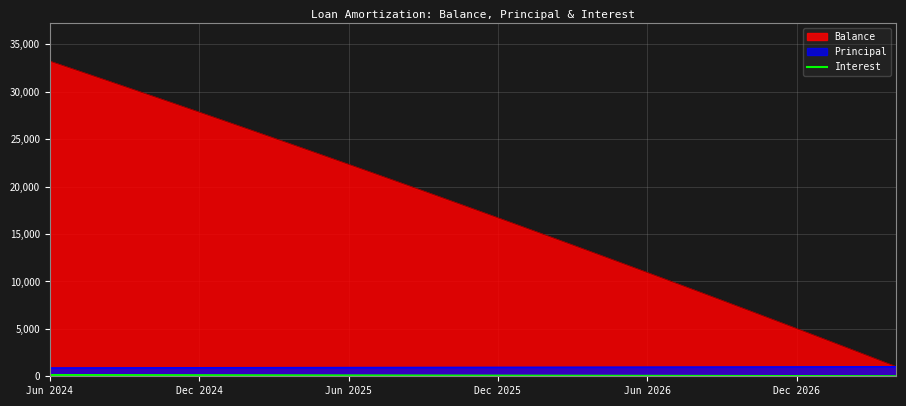

How many values are below 73?

17